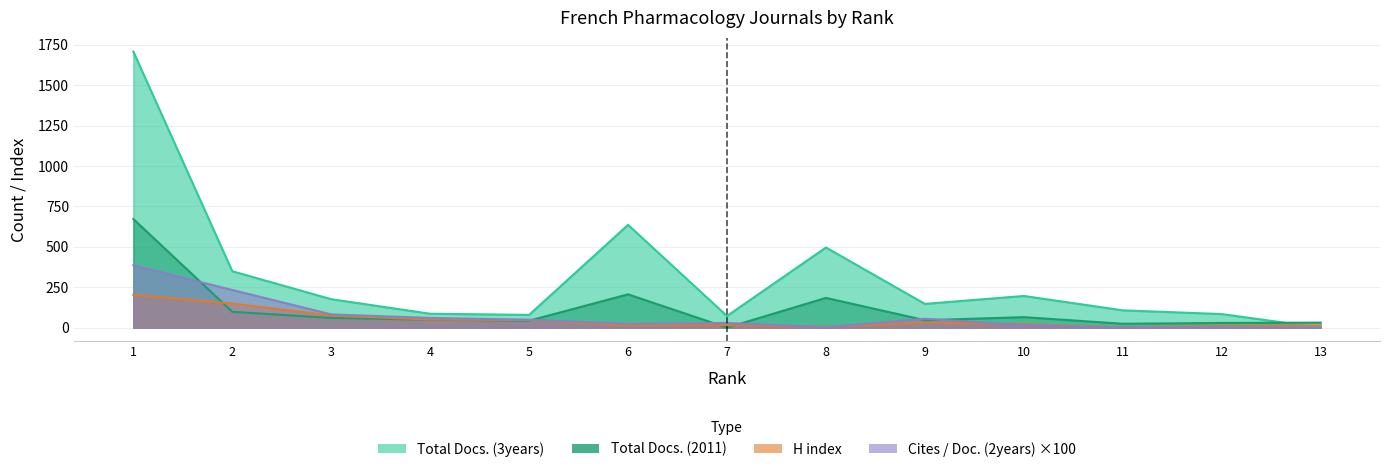

Which series changed the most between 1 and 8?

Total Docs. (3years)